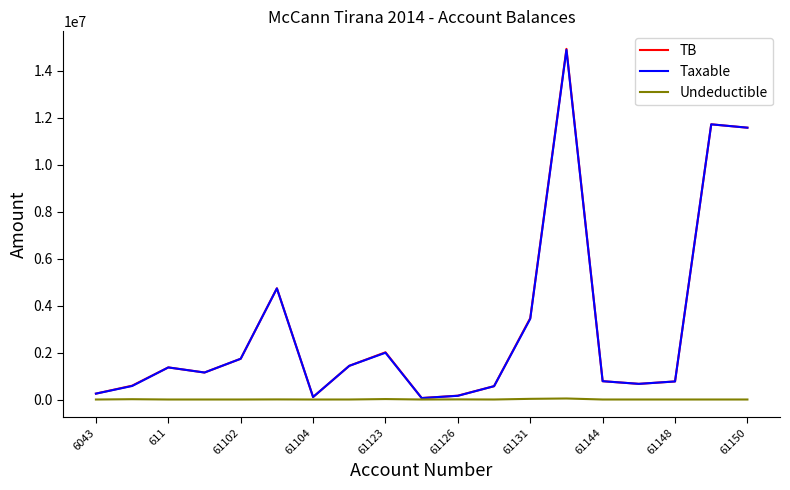

What is the difference between the second highest and second lowest values in the Undeductible series?

28000.0